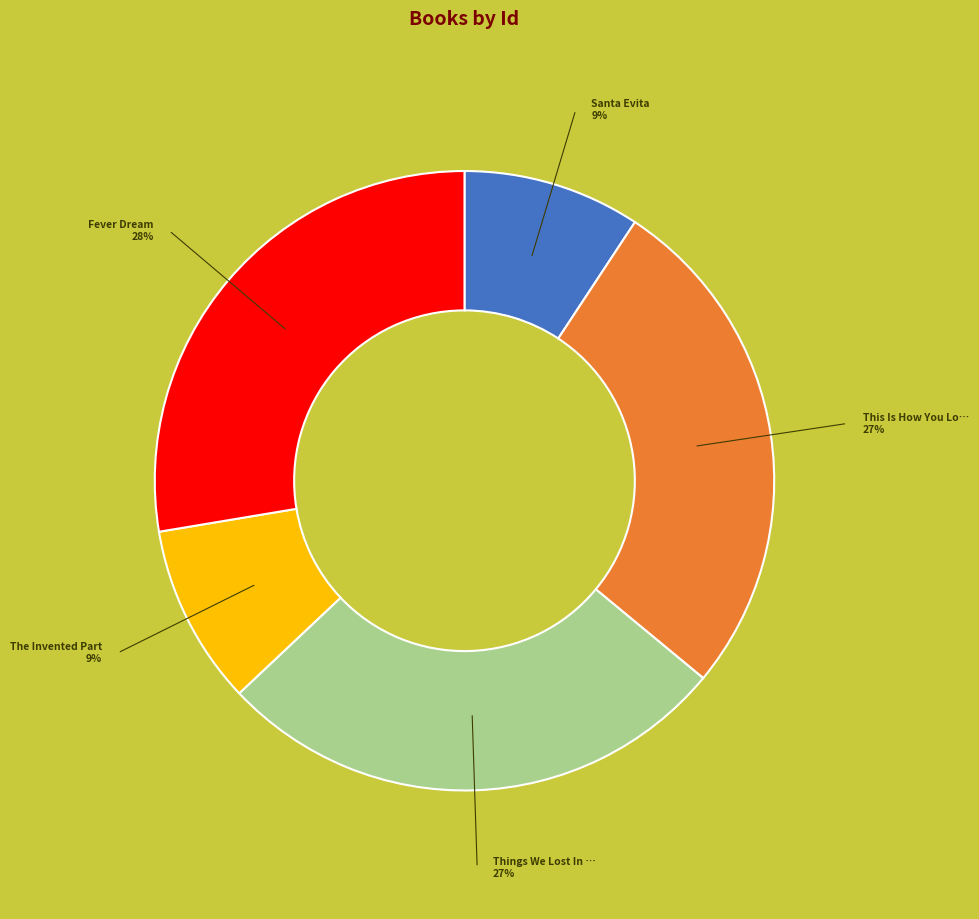

To the nearest percent, what is the average slice percentage?

20%